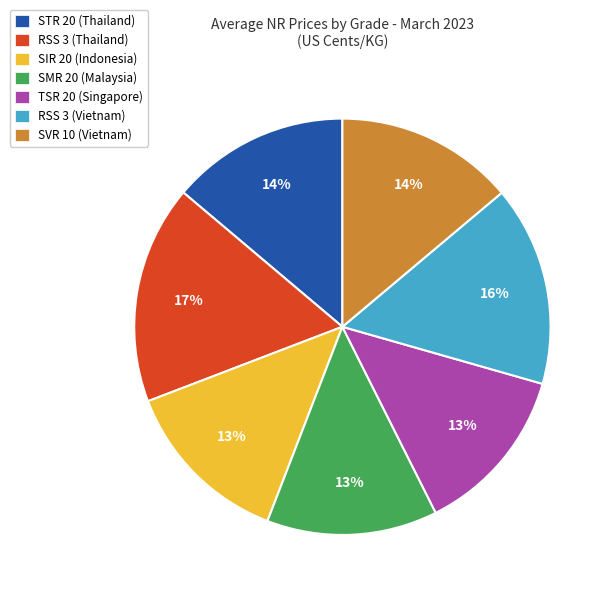

Approximately how many times larger is the value at SIR 20 (Indonesia) compared to RSS 3 (Thailand)?

0.8